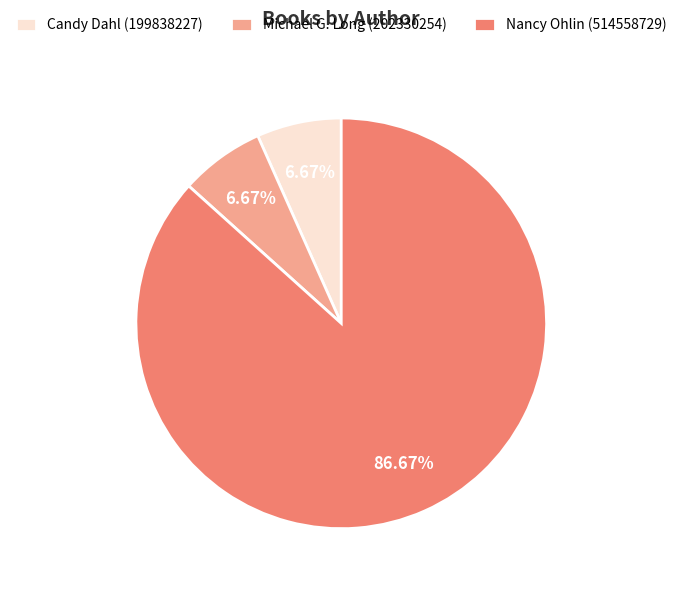

Is the sum of Candy Dahl (199838227) and Nancy Ohlin (514558729) greater than half?

Yes